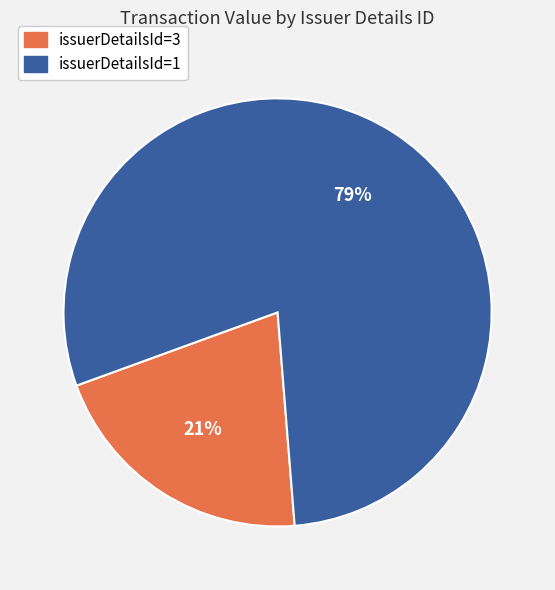

Count the number of slices in the pie.

2